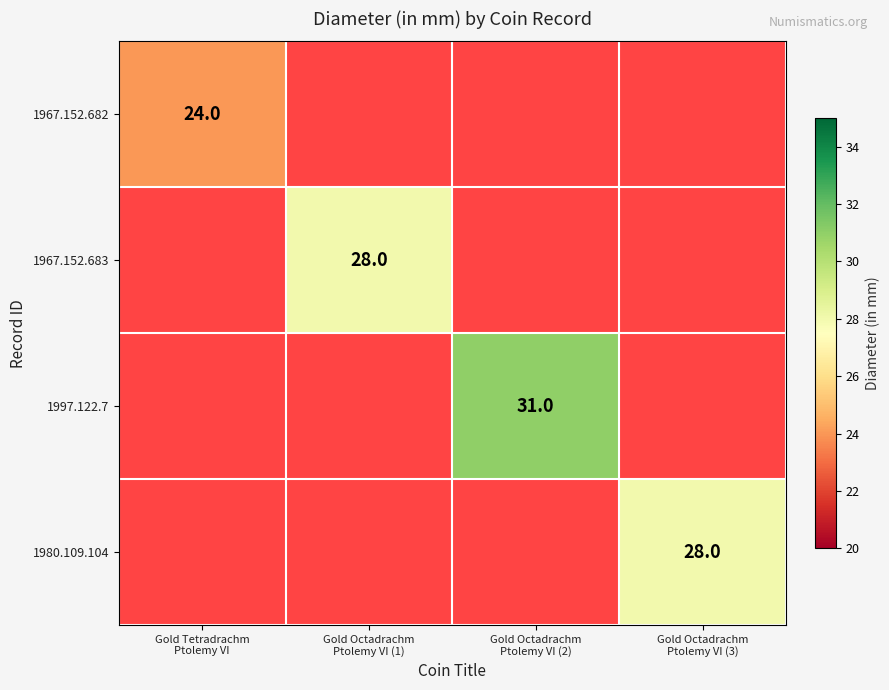

The value of 1980.109.104 at Gold Octadrachm Ptolemy VI (3) is 15.2. True or false?

False